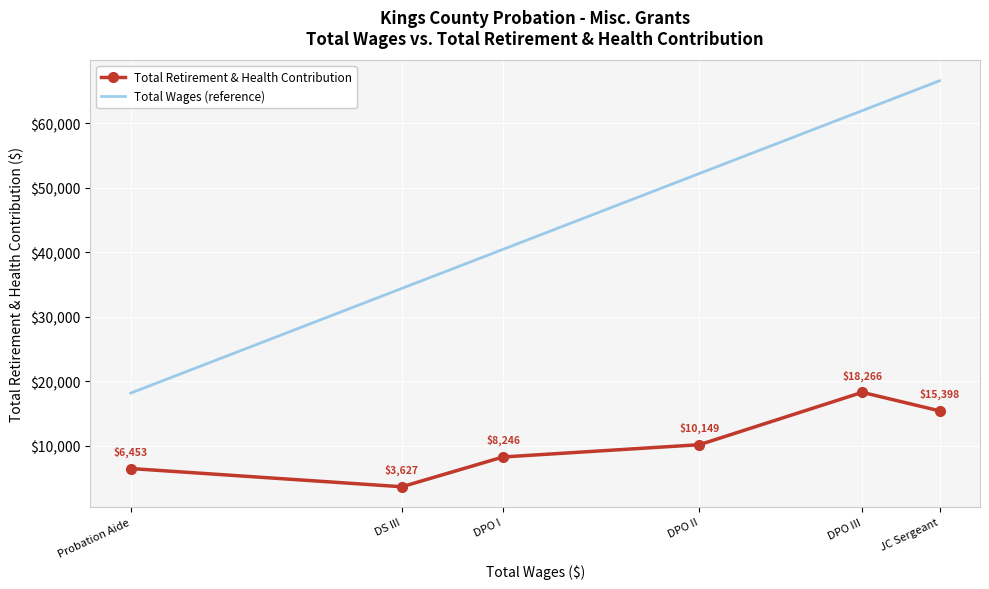

List the series in order of their peak value, highest first.

Total Wages (reference), Total Retirement & Health Contribution